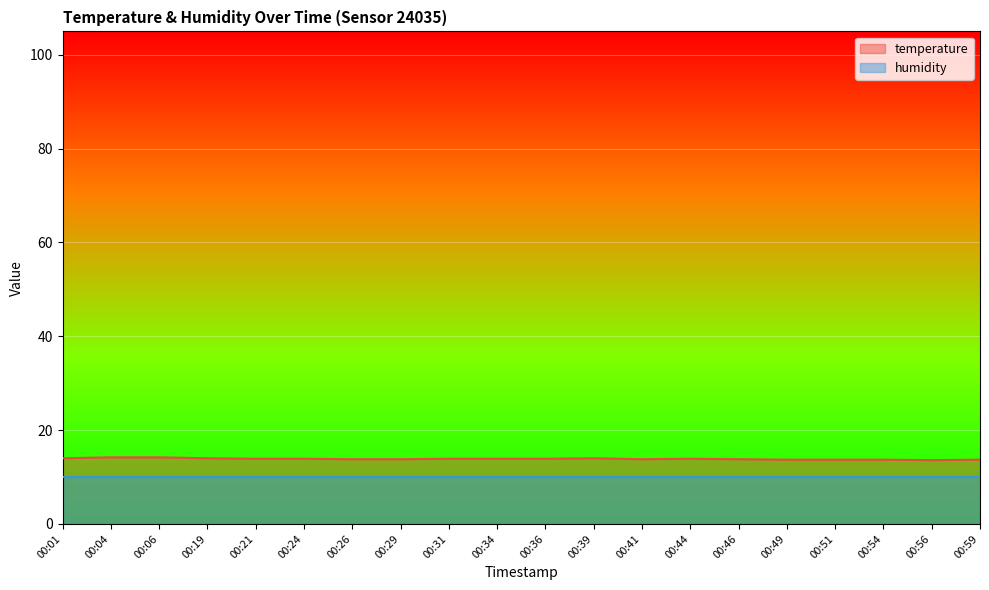

What is the change in value from 00:04 to 00:54?

-0.5